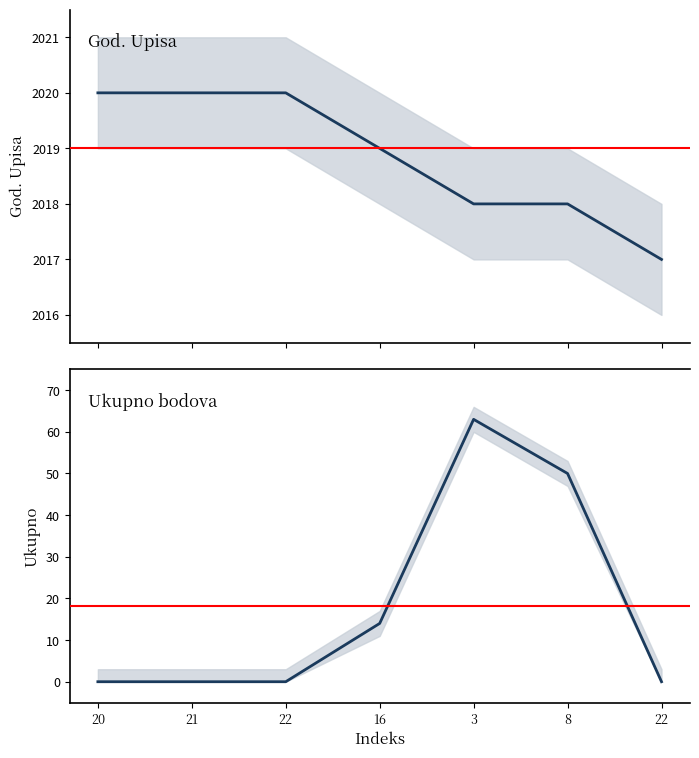

At which category does the chart reach its minimum across all series?

20